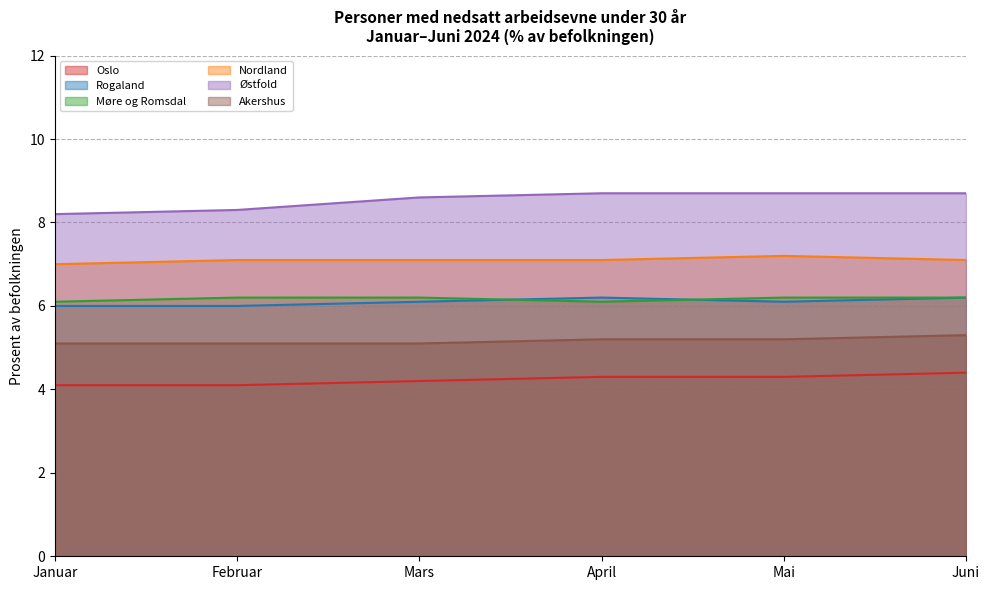

At which label is Oslo closest to 4?

Januar